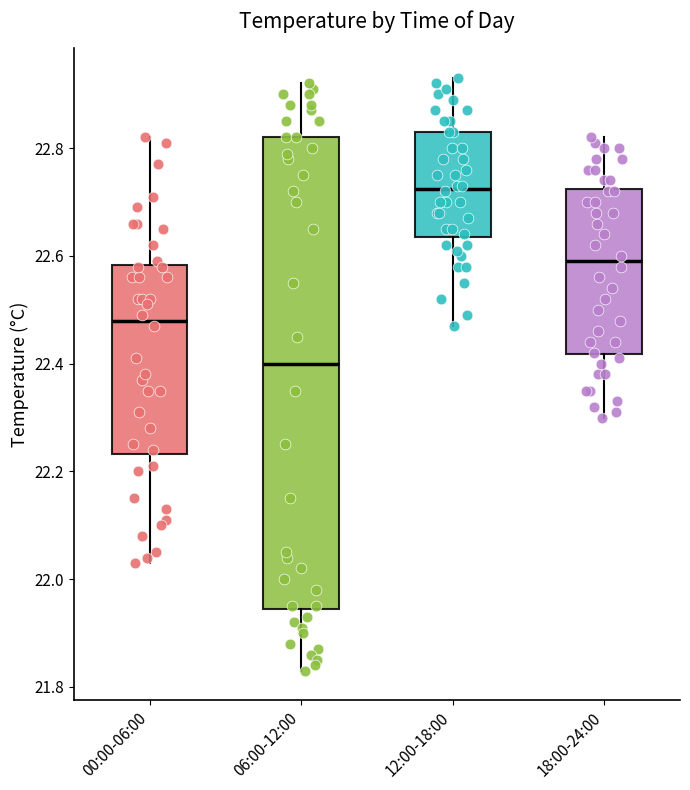

Reading left to right, transcribe this box plot: for each box, give where its median line is, the range the box spans, and where its two whiskers end, as read against the y-axis. The values are not printed on the chart, so give them approximately, as read against the axis.

00:00-06:00: median 22.48, box 22.24 to 22.58, whiskers 22.04 to 22.82
06:00-12:00: median 22.40, box 21.94 to 22.82, whiskers 21.84 to 22.92
12:00-18:00: median 22.72, box 22.64 to 22.84, whiskers 22.48 to 22.94
18:00-24:00: median 22.60, box 22.42 to 22.72, whiskers 22.30 to 22.82